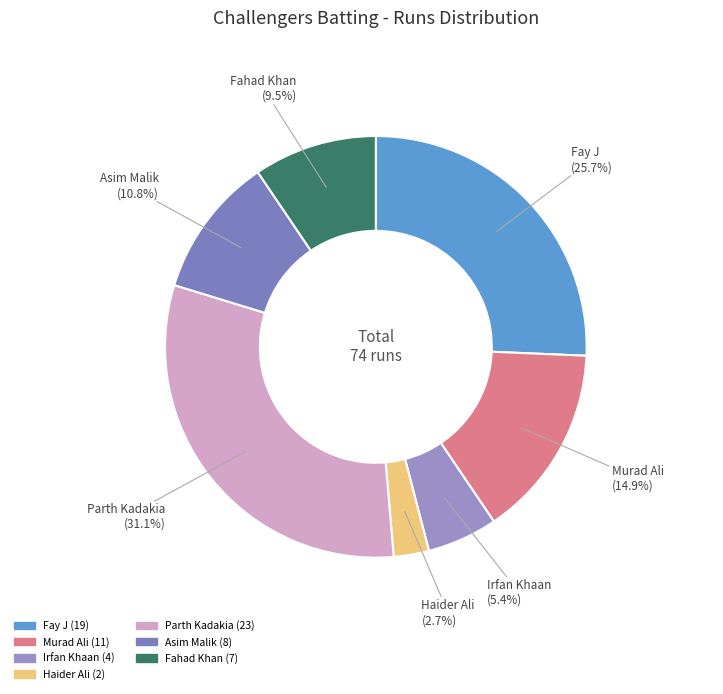

Does any single category account for the majority?

No